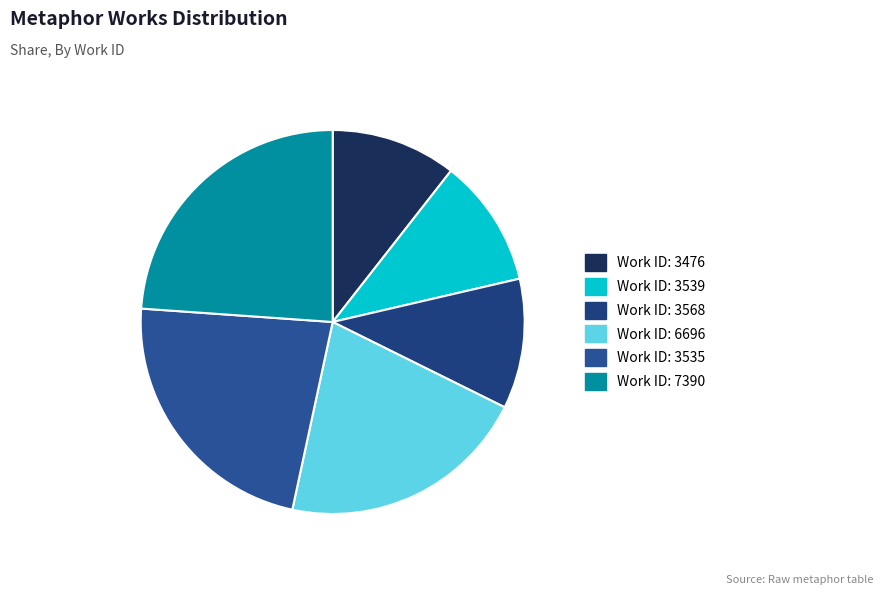

To the nearest percent, what is the average slice percentage?

17%